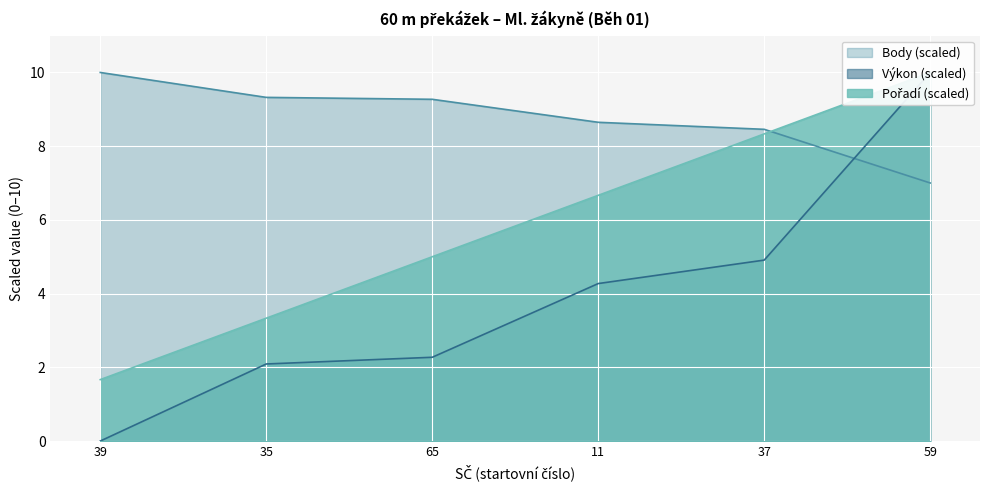

Where does the Body (scaled) series first go above 9?

39